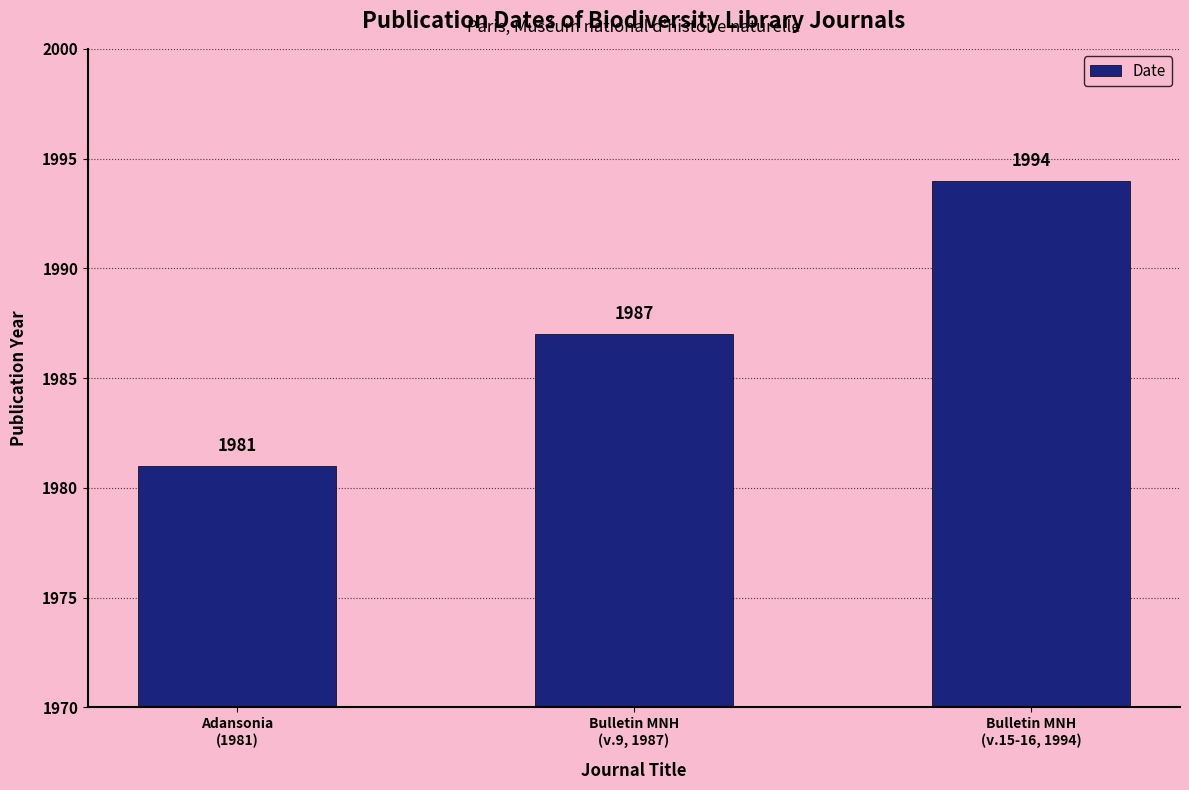

List the labels in order of value, largest first.

Bulletin MNH
(v.15-16, 1994), Bulletin MNH
(v.9, 1987), Adansonia
(1981)